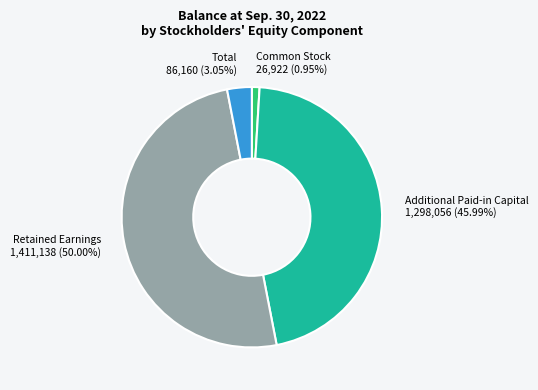

What is the majority slice?

Retained Earnings